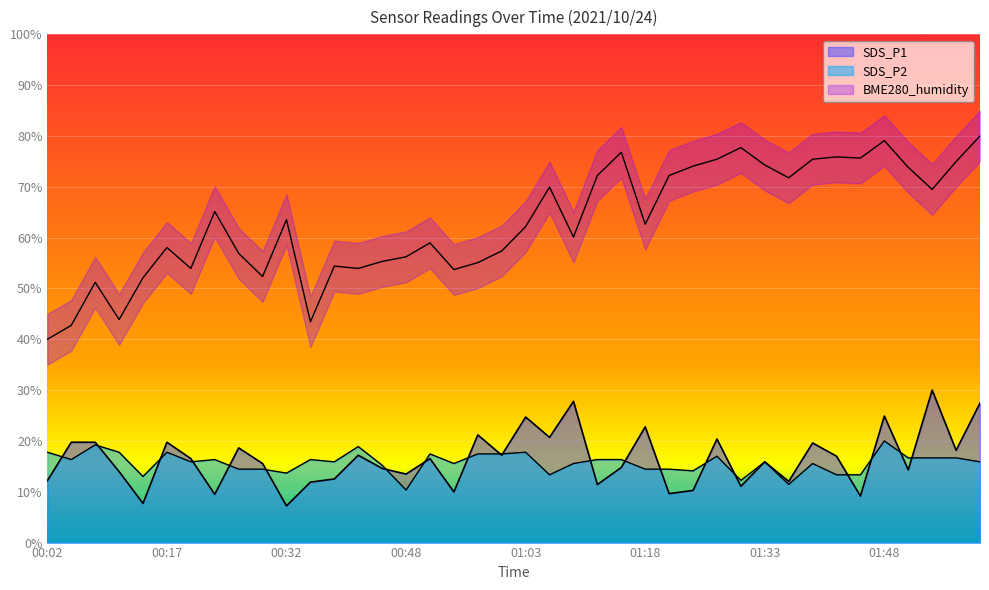

True or false: SDS_P2 has a value of 22.0 at 00:14.

False